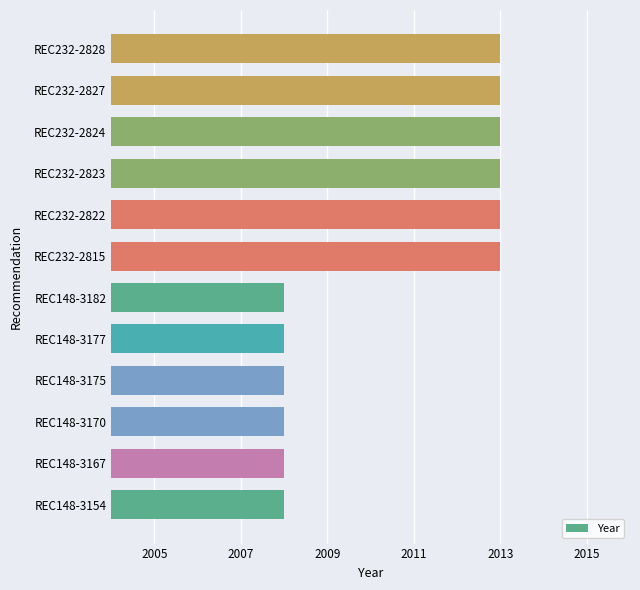

Between REC148-3167 and REC232-2827, which is larger?

REC232-2827